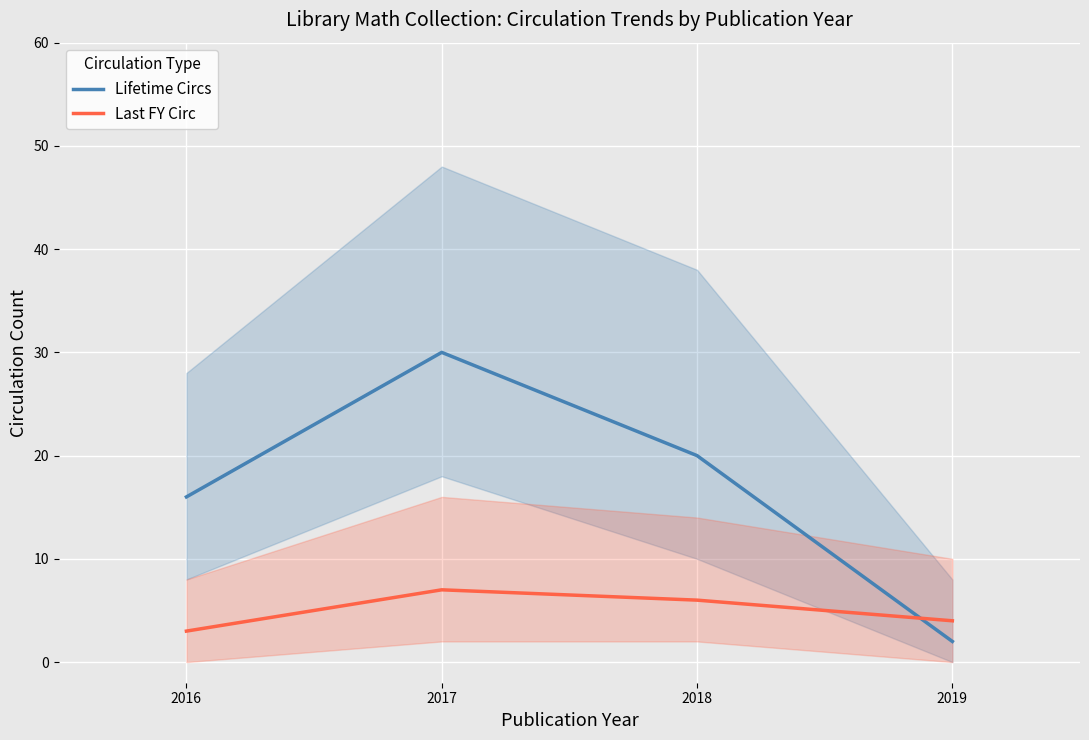

True or false: Lifetime Circs and Last FY Circ cross at least once.

True